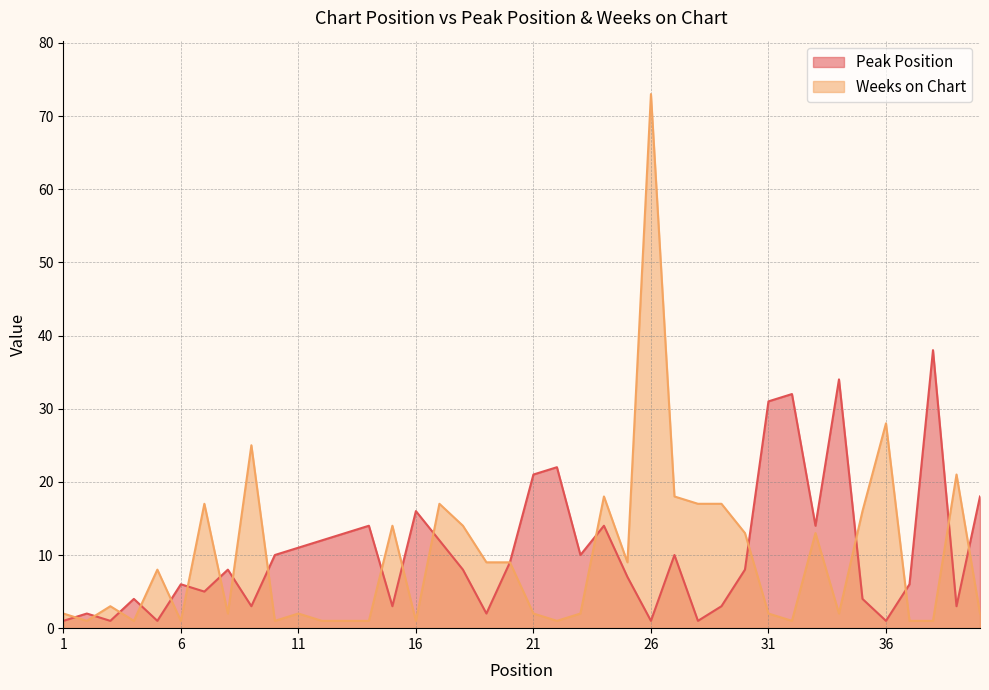

Reading left to right, transcribe all the data shown in this chart.

Peak Position: 1=1	2=2	3=1	4=4	5=1	6=6	7=5	8=8	9=3	10=10	11=11	12=12	13=13	14=14	15=3	16=16	17=12	18=8	19=2	20=9	21=21	22=22	23=10	24=14	25=7	26=1	27=10	28=1	29=3	30=8	31=31	32=32	33=14	34=34	35=4	36=1	37=6	38=38	39=3	40=18
Weeks on Chart: 1=2	2=1	3=3	4=1	5=8	6=1	7=17	8=2	9=25	10=1	11=2	12=1	13=1	14=1	15=14	16=1	17=17	18=14	19=9	20=9	21=2	22=1	23=2	24=18	25=9	26=73	27=18	28=17	29=17	30=13	31=2	32=1	33=13	34=2	35=16	36=28	37=1	38=1	39=21	40=2